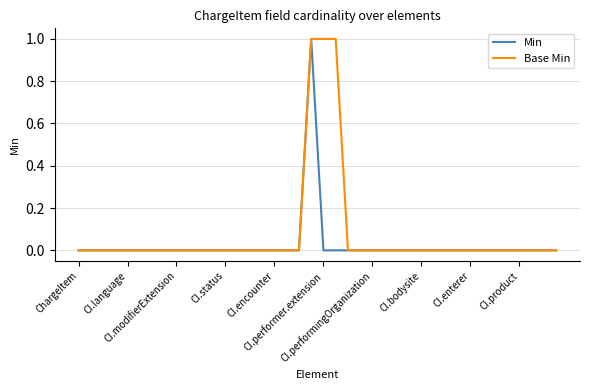

Which series has the largest total across all categories?

Base Min